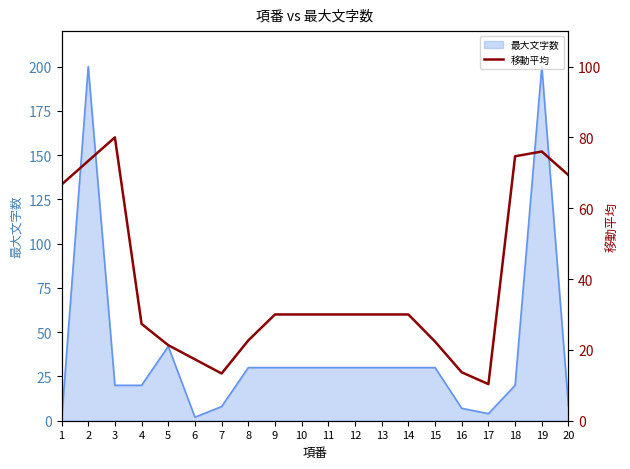

At which label is 最大文字数 closest to 100?

5